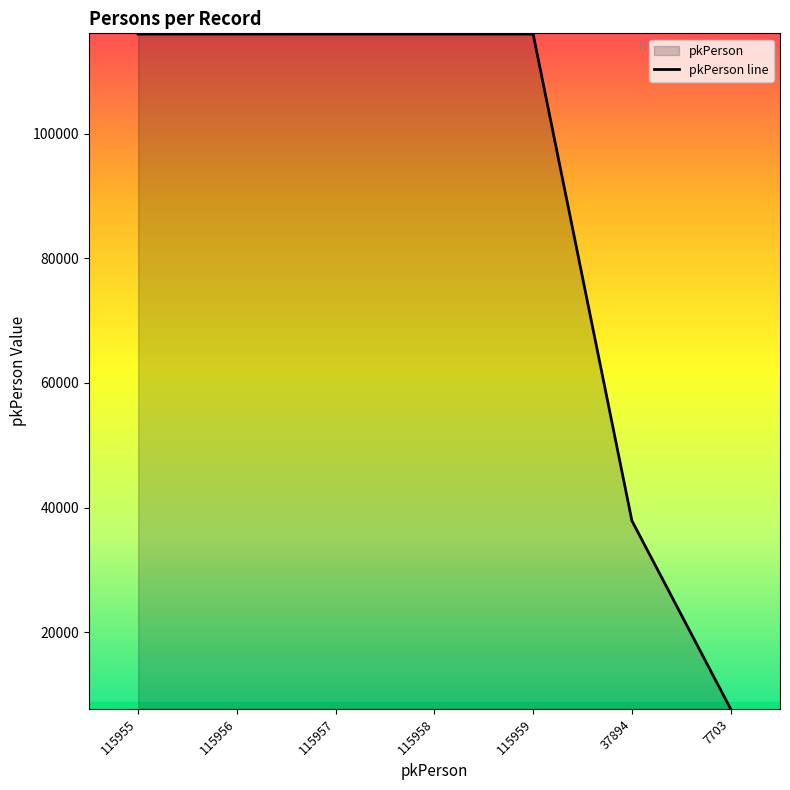

How many distinct data groups are displayed?

1